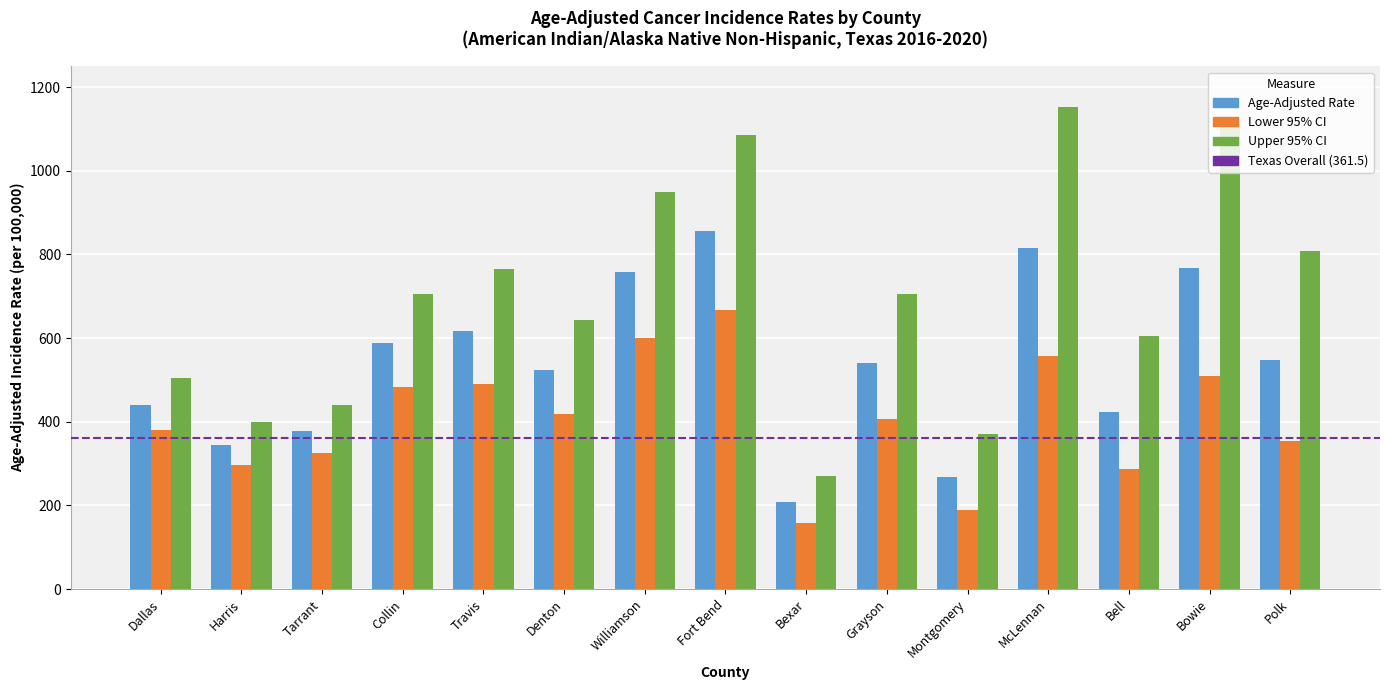

True or false: Age-Adjusted Rate has a value of 380.8 at Montgomery.

False